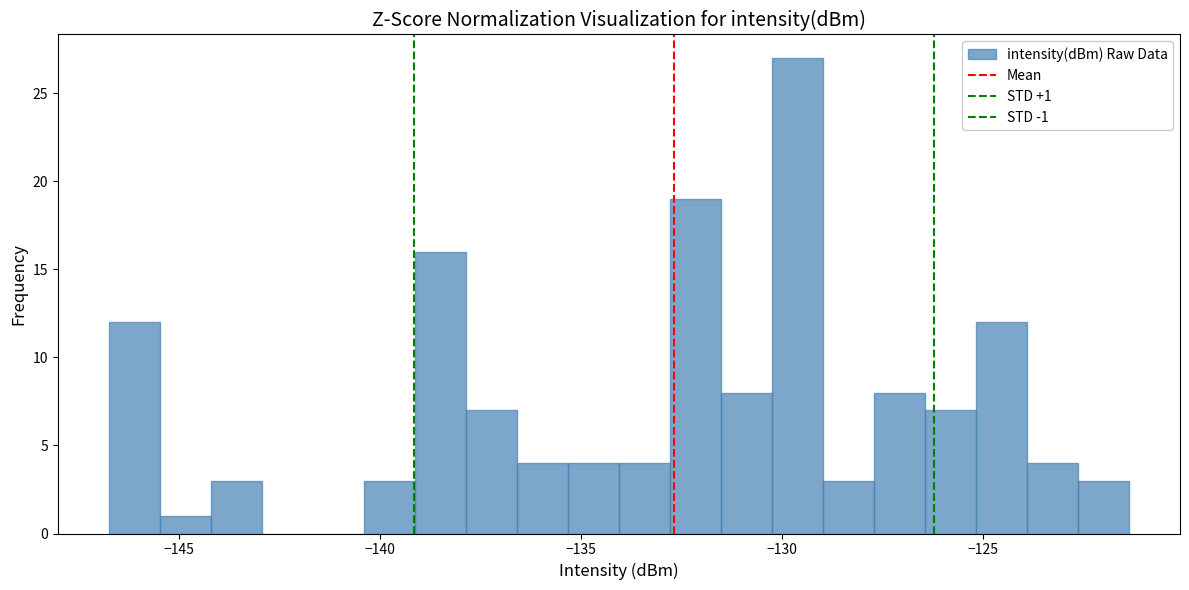

Read against the x-axis, roughly where is the centre of the tallest bar?

-129.5